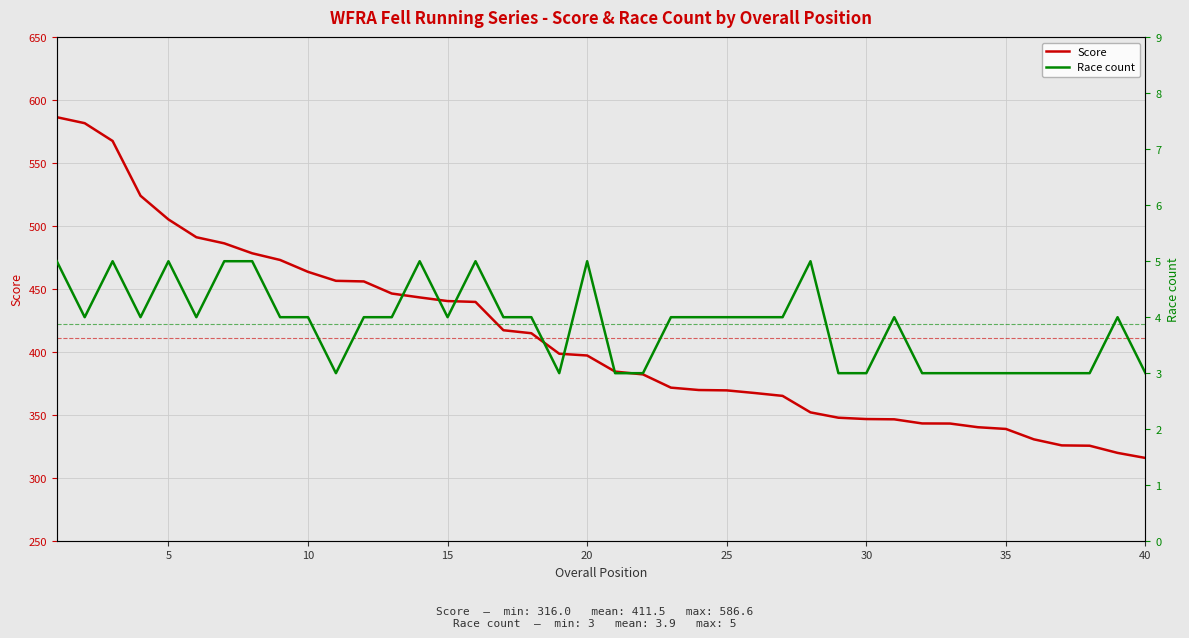

True or false: Race count has more than 2 points higher than both neighbors.

True